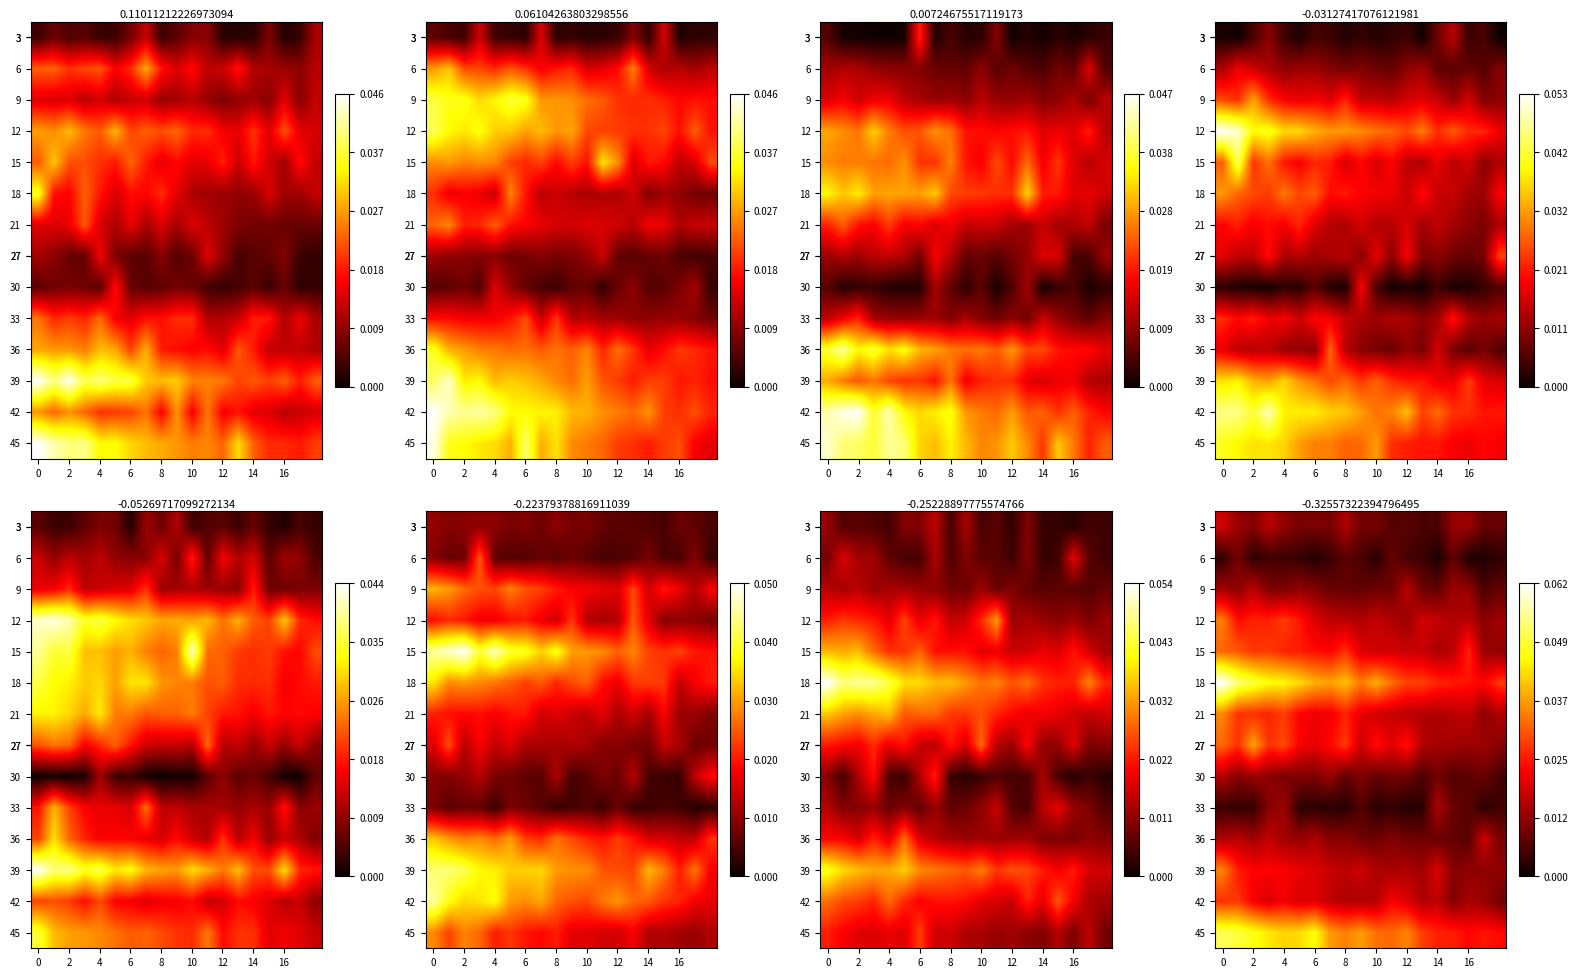

Count the number of categories in the chart.

19